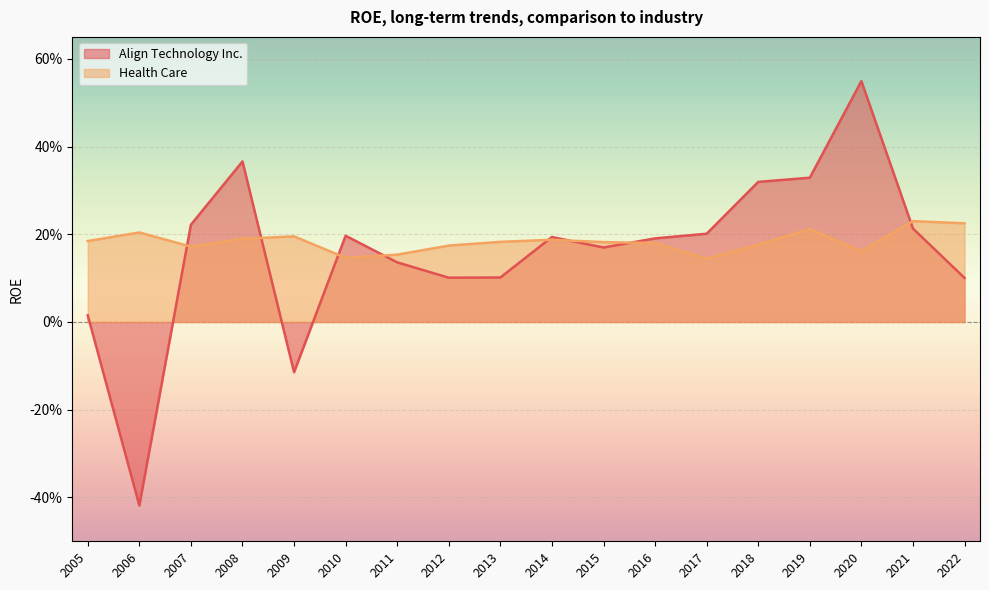

Read the Health Care value at 2015.

0.2